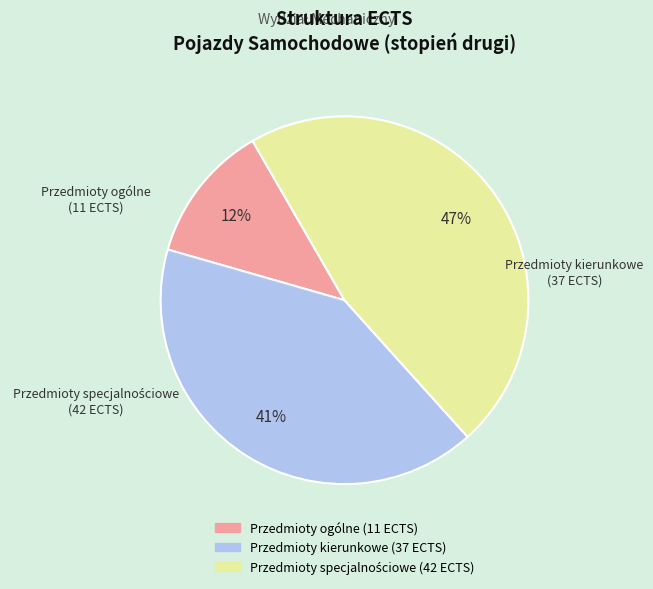

What is the smallest slice in the pie chart?

Przedmioty ogólne